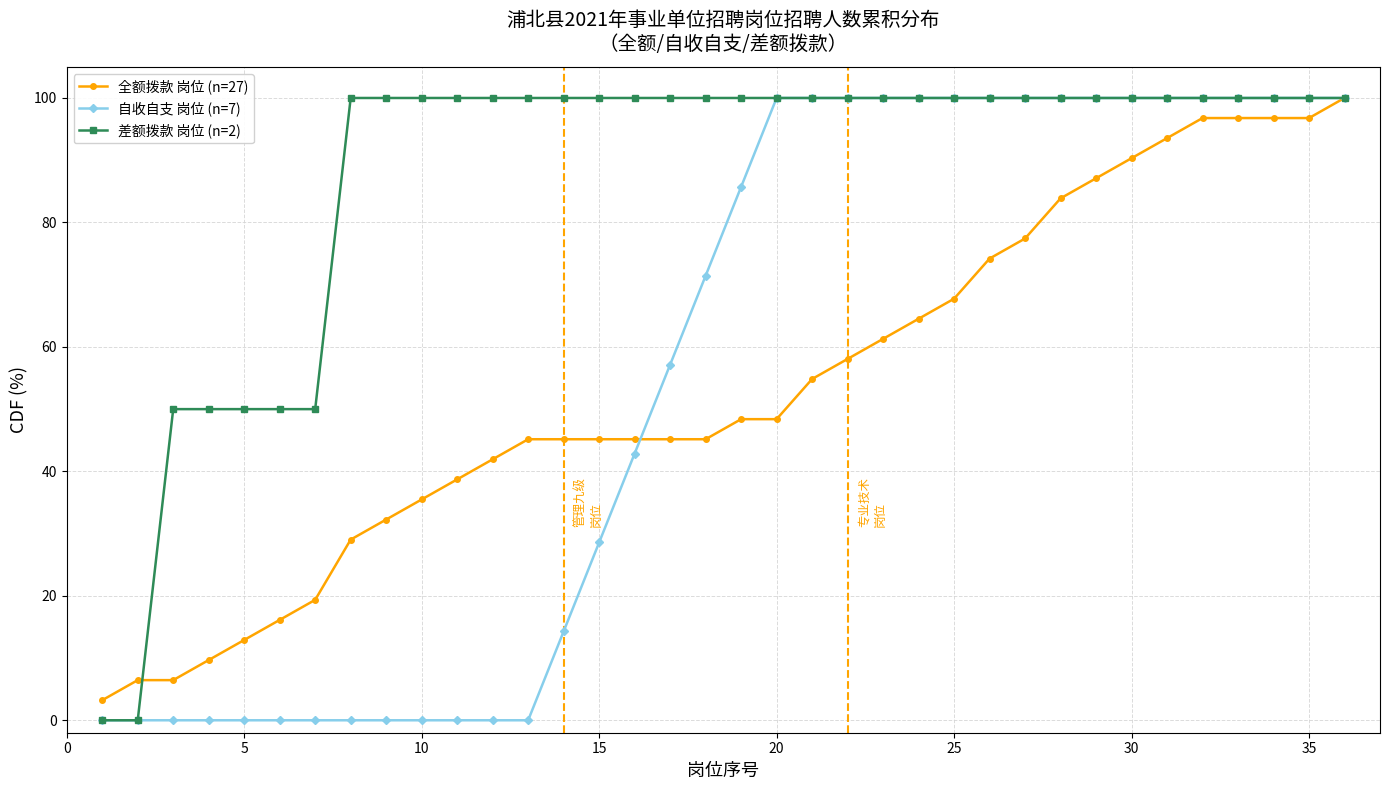

Reading left to right, list all the values displayed in this chart.

全额拨款 岗位 (n=27): 3.2	6.5	6.5	9.7	12.9	16.1	19.4	29.0	32.3	35.5	38.7	41.9	45.2	45.2	45.2	45.2	45.2	45.2	48.4	48.4	54.8	58.1	61.3	64.5	67.7	74.2	77.4	83.9	87.1	90.3	93.5	96.8	96.8	96.8	96.8	100.0
自收自支 岗位 (n=7): 0.0	0.0	0.0	0.0	0.0	0.0	0.0	0.0	0.0	0.0	0.0	0.0	0.0	14.3	28.6	42.9	57.1	71.4	85.7	100.0	100.0	100.0	100.0	100.0	100.0	100.0	100.0	100.0	100.0	100.0	100.0	100.0	100.0	100.0	100.0	100.0
差额拨款 岗位 (n=2): 0.0	0.0	50.0	50.0	50.0	50.0	50.0	100.0	100.0	100.0	100.0	100.0	100.0	100.0	100.0	100.0	100.0	100.0	100.0	100.0	100.0	100.0	100.0	100.0	100.0	100.0	100.0	100.0	100.0	100.0	100.0	100.0	100.0	100.0	100.0	100.0